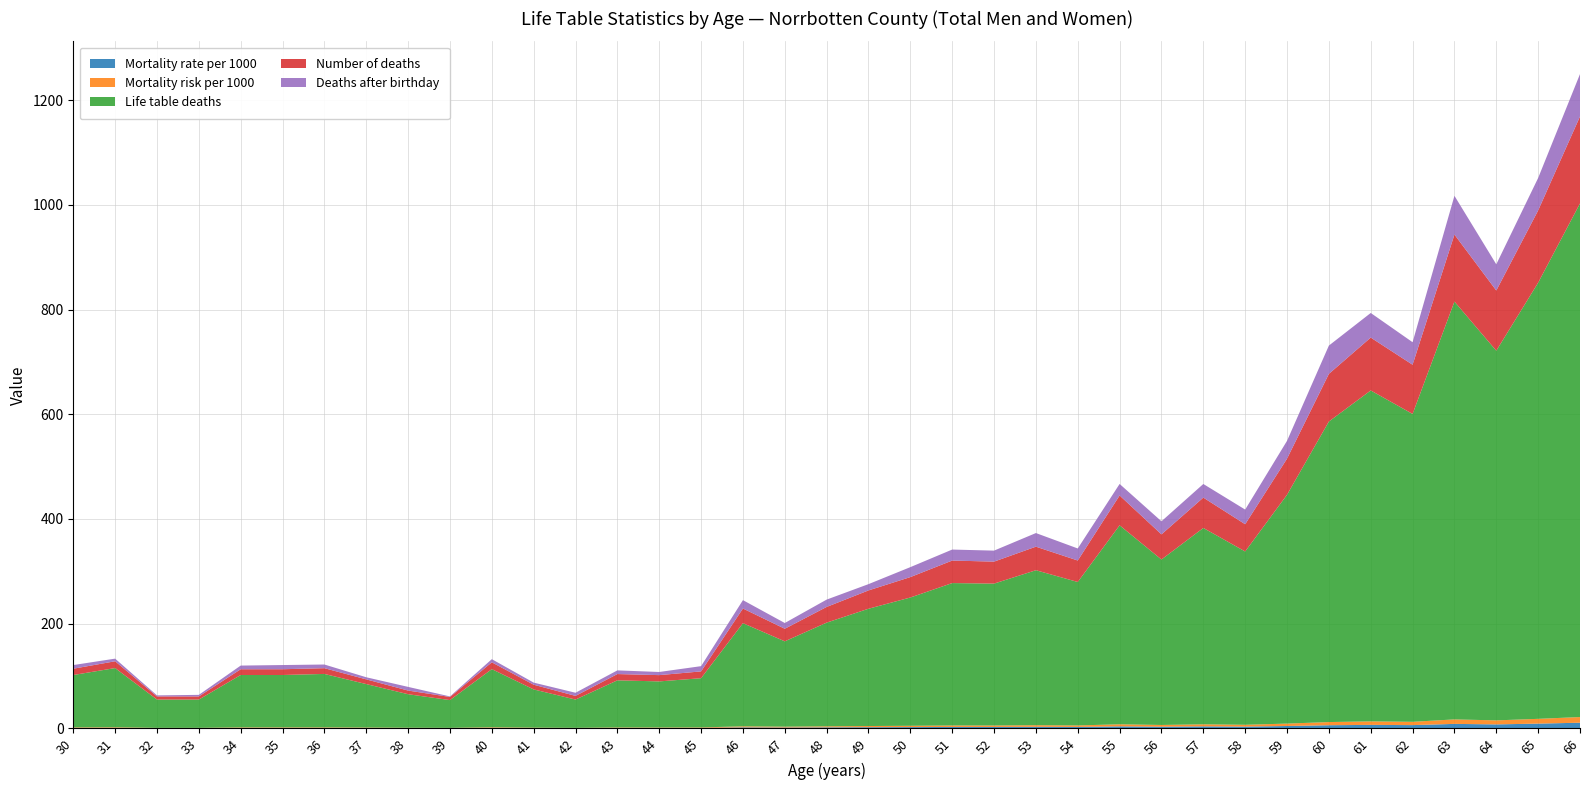

Reading left to right, extract all data points from this chart.

Mortality rate per 1000: 30=1.0	31=1.1	32=0.5	33=0.5	34=1.0	35=1.0	36=1.0	37=0.8	38=0.7	39=0.5	40=1.1	41=0.7	42=0.6	43=0.9	44=0.9	45=0.9	46=2.0	47=1.7	48=2.0	49=2.3	50=2.5	51=2.8	52=2.8	53=3.1	54=2.8	55=4.0	56=3.3	57=3.9	58=3.5	59=4.6	60=6.1	61=6.7	62=6.3	63=8.6	64=7.7	65=9.2	66=10.9
Mortality risk per 1000: 30=1.0	31=1.1	32=0.5	33=0.5	34=1.0	35=1.0	36=1.0	37=0.8	38=0.7	39=0.5	40=1.1	41=0.7	42=0.6	43=0.9	44=0.9	45=0.9	46=2.0	47=1.7	48=2.0	49=2.3	50=2.5	51=2.8	52=2.8	53=3.0	54=2.8	55=3.9	56=3.3	57=3.9	58=3.5	59=4.6	60=6.1	61=6.7	62=6.3	63=8.6	64=7.7	65=9.1	66=10.8
Life table deaths: 30=100.0	31=113.0	32=54.0	33=54.0	34=100.0	35=100.0	36=102.0	37=83.0	38=64.0	39=53.0	40=111.0	41=73.0	42=54.0	43=90.0	44=88.0	45=94.0	46=197.0	47=163.0	48=198.0	49=224.0	50=245.0	51=272.0	52=271.0	53=296.0	54=274.0	55=380.0	56=316.0	57=375.0	58=331.0	59=437.0	60=574.0	61=632.0	62=588.0	63=798.0	64=706.0	65=833.0	66=981.0
Number of deaths: 30=12.0	31=13.0	32=6.0	33=6.0	34=11.0	35=11.0	36=11.0	37=9.0	38=7.0	39=6.0	40=13.0	41=9.0	42=7.0	43=12.0	44=12.0	45=13.0	46=28.0	47=24.0	48=30.0	49=35.0	50=39.0	51=43.0	52=42.0	53=45.0	54=41.0	55=57.0	56=48.0	57=58.0	58=52.0	59=69.0	60=91.0	61=101.0	62=94.0	63=128.0	64=115.0	65=138.0	66=166.0
Deaths after birthday: 30=7.0	31=5.0	32=2.0	33=3.0	34=7.0	35=8.0	36=7.0	37=4.0	38=7.0	39=1.0	40=6.0	41=4.0	42=6.0	43=7.0	44=6.0	45=10.0	46=16.0	47=11.0	48=14.0	49=12.0	50=19.0	51=21.0	52=21.0	53=26.0	54=23.0	55=22.0	56=25.0	57=26.0	58=28.0	59=34.0	60=54.0	61=47.0	62=43.0	63=74.0	64=50.0	65=62.0	66=81.0